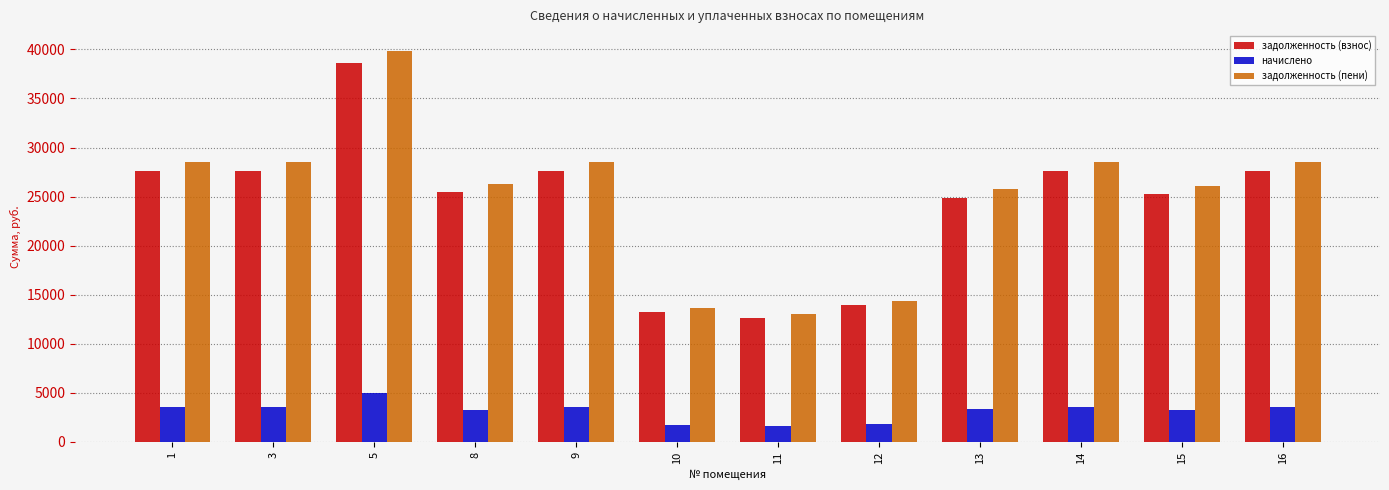

What is the spread (max minus min) of values at 9?

24966.0